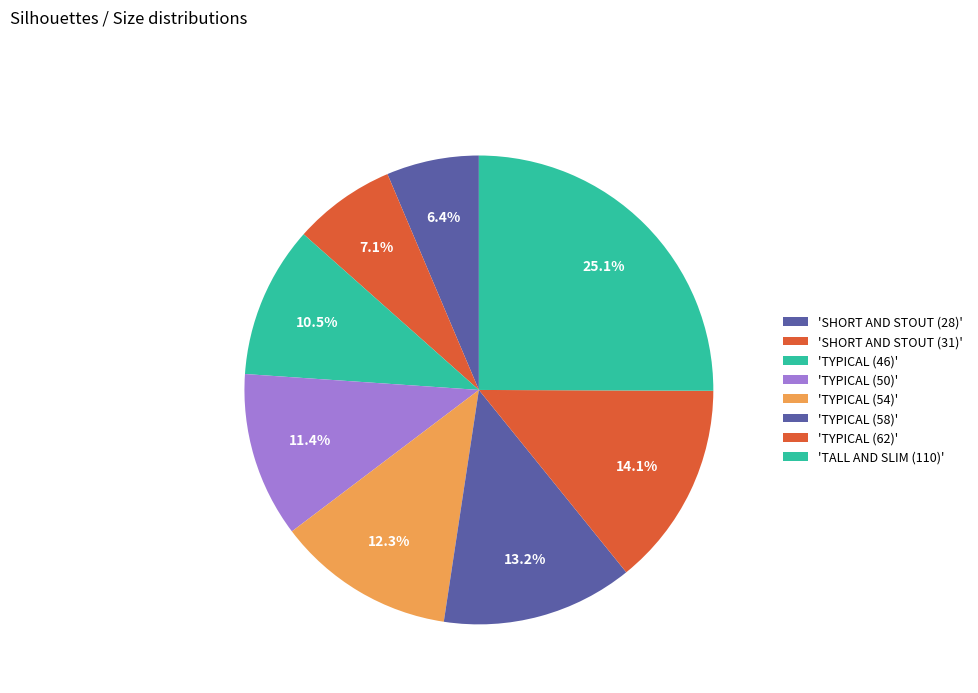

Count the number of slices in the pie.

8